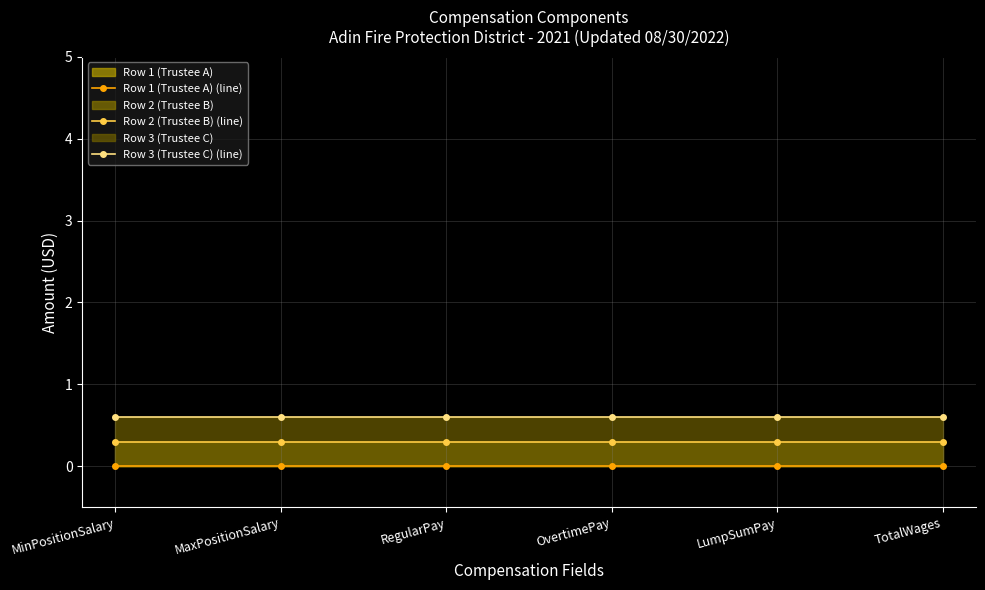

True or false: Row 1 (Trustee A) (line) has more than 2 points higher than both neighbors.

False